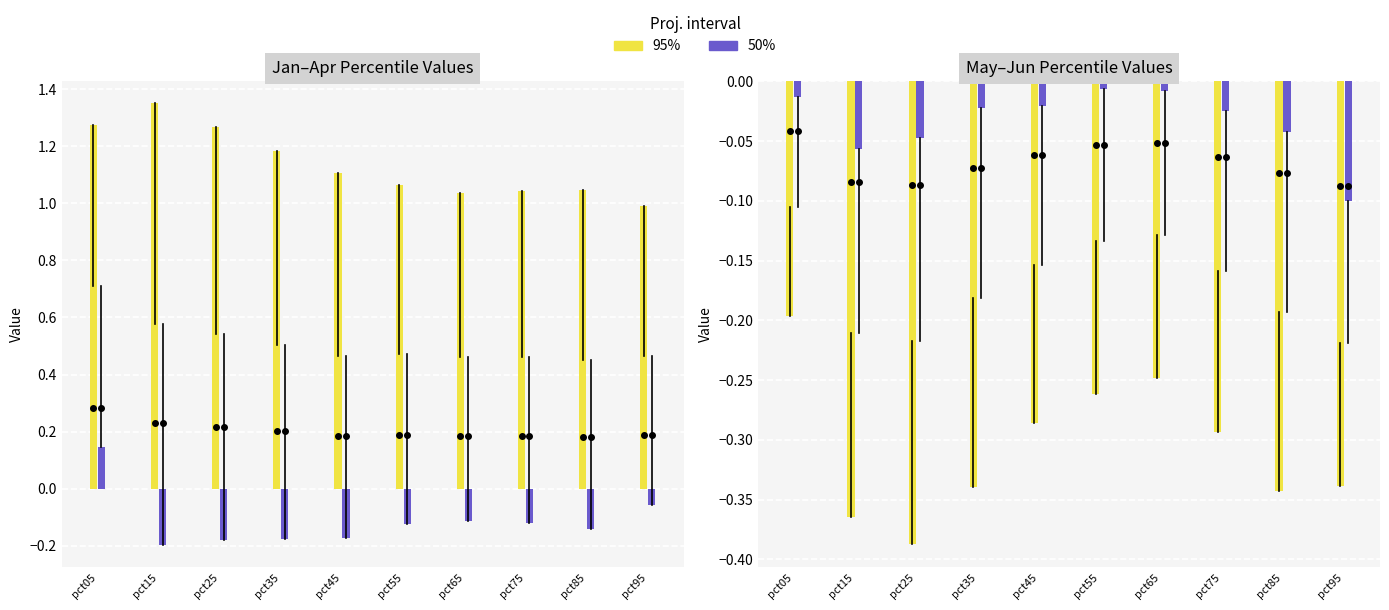

What is the minimum value shown in the chart?

-0.4